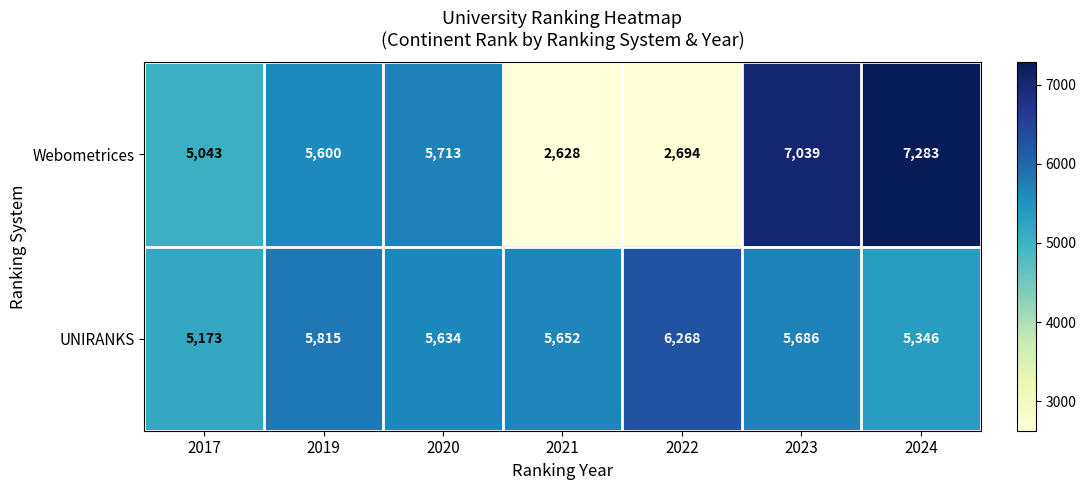

What is the sum of the Webometrices values at 2020 and 2021?

8341